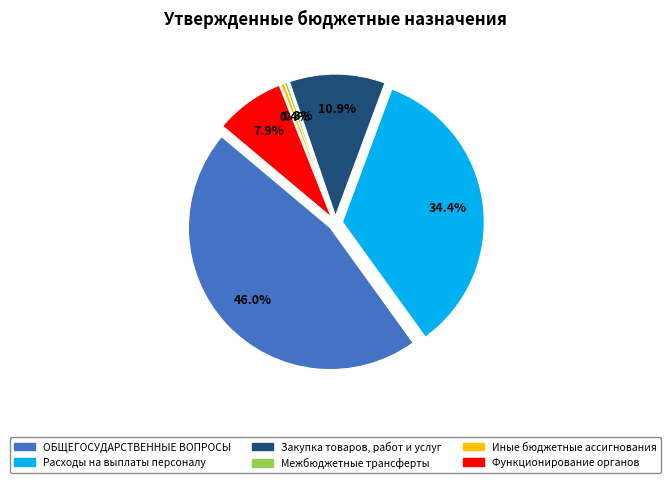

What is the change in value from Закупка товаров, работ и услуг to Иные бюджетные ассигнования?

-4461200